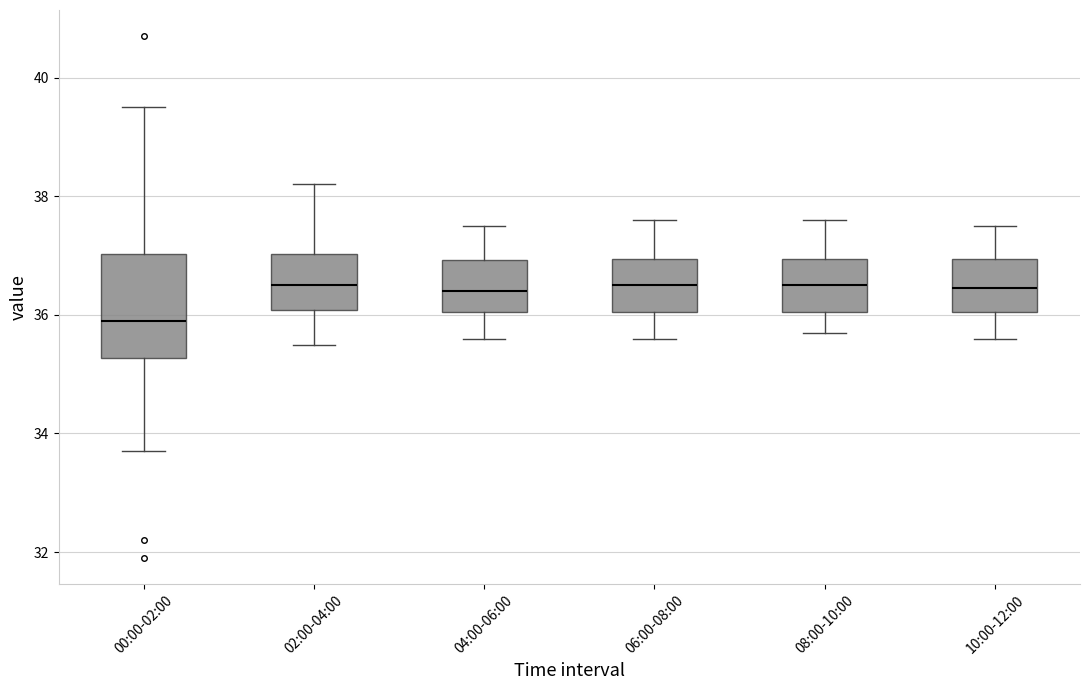

Comparing the boxes themselves (not the whiskers), which one is the tallest?

00:00-02:00